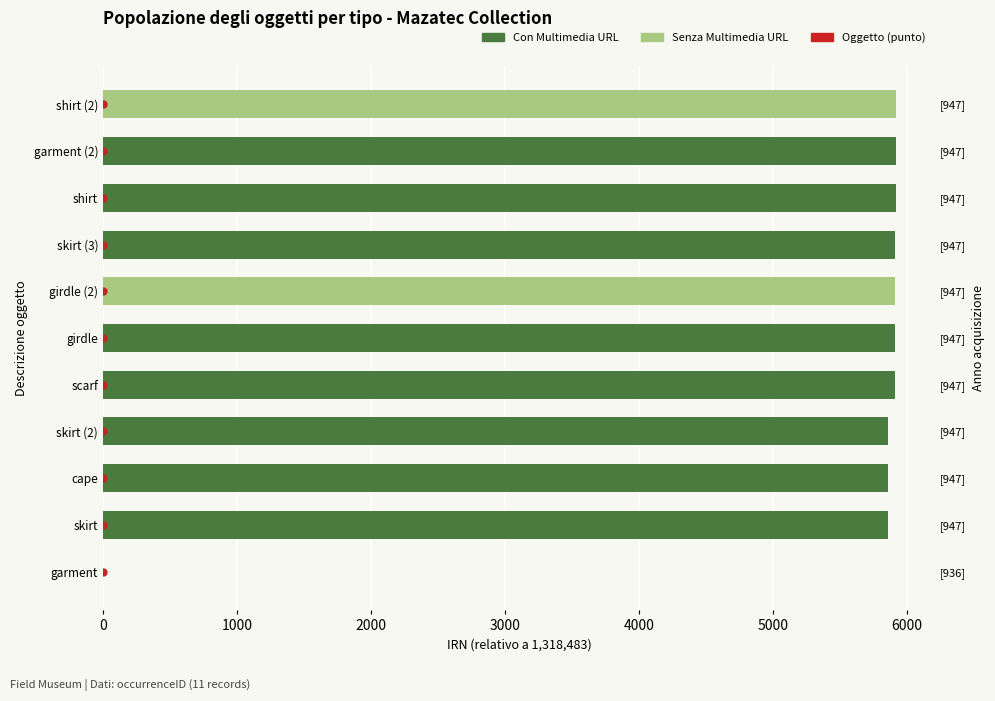

How many values exceed 5911?

5